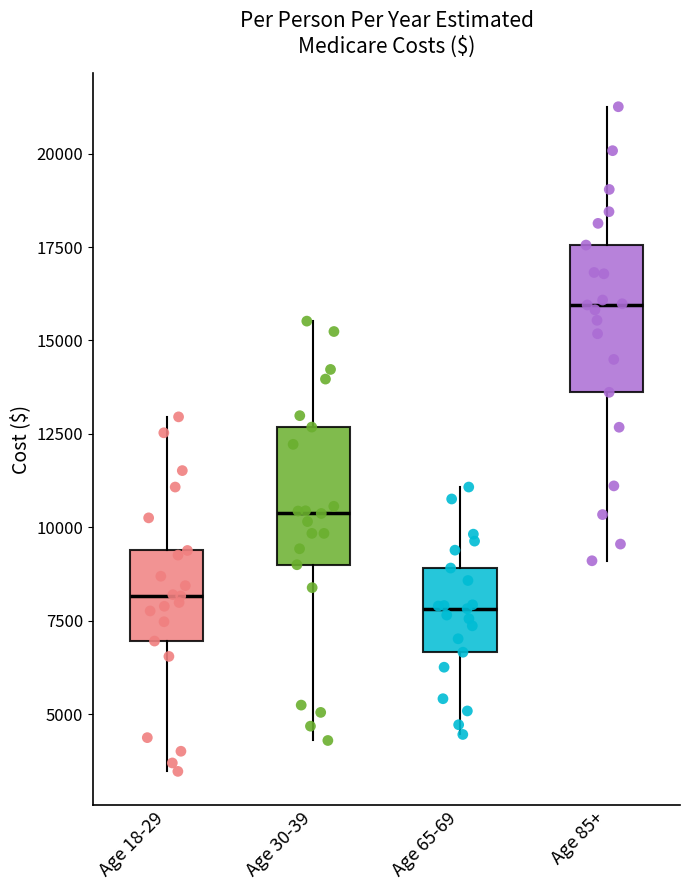

Where does the upper whisker of the box for Age 85+ end on the y-axis? The values are not printed on the chart, so give them approximately, as read against the axis.

21500